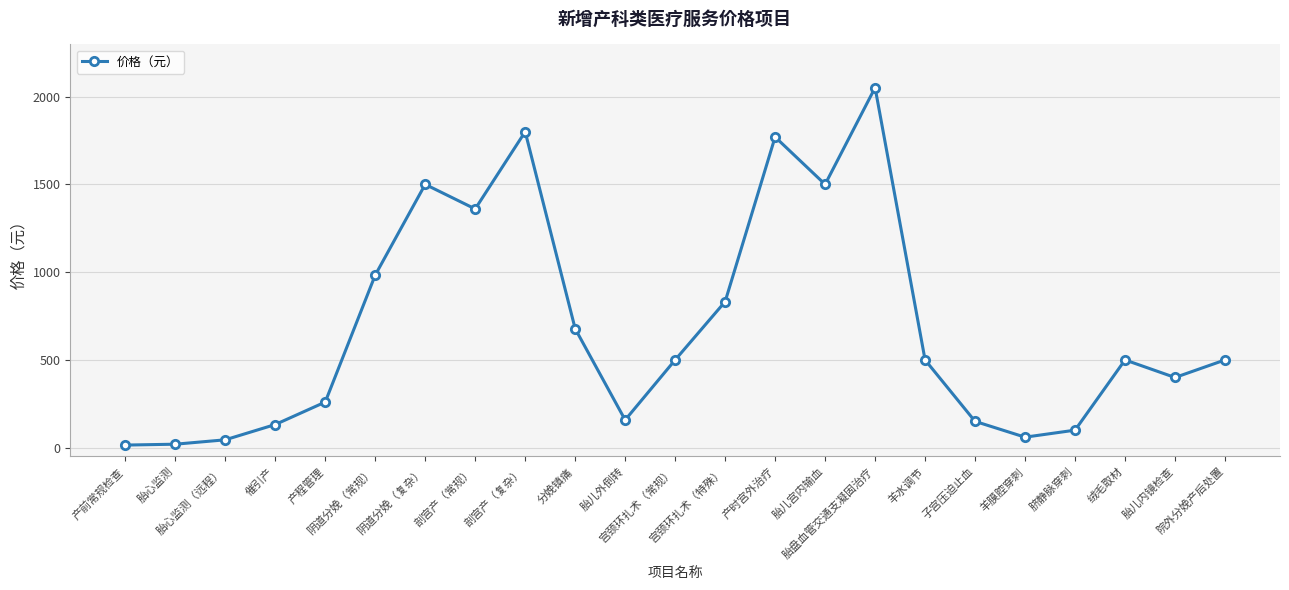

At which category does the chart reach its peak across all series?

胎盘血管交通支凝固治疗